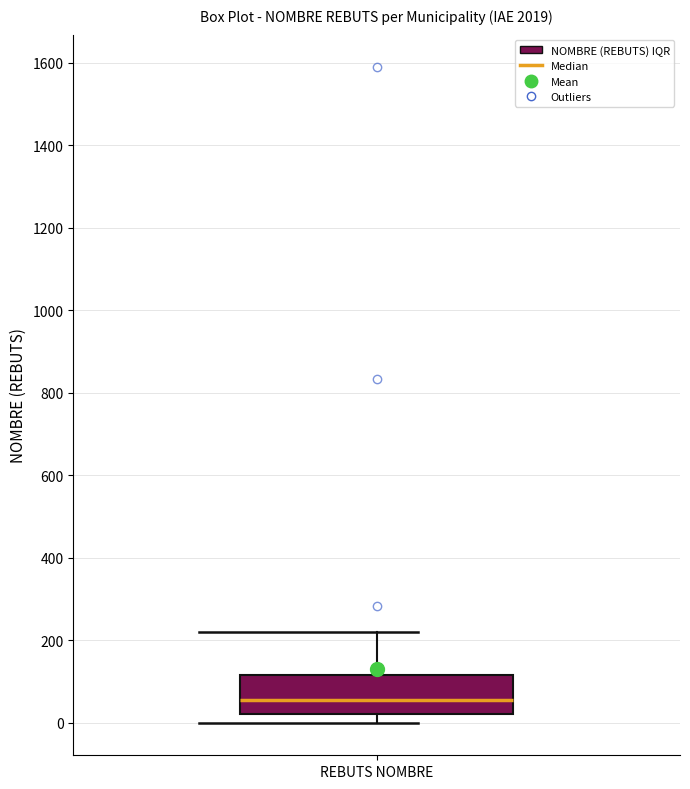

Transcribe this box plot: give where the median line is, the range the box spans, and where the two whiskers end, as read against the y-axis. The values are not printed on the chart, so give them approximately, as read against the axis.

median 60, box 20 to 120, whiskers 0 to 220